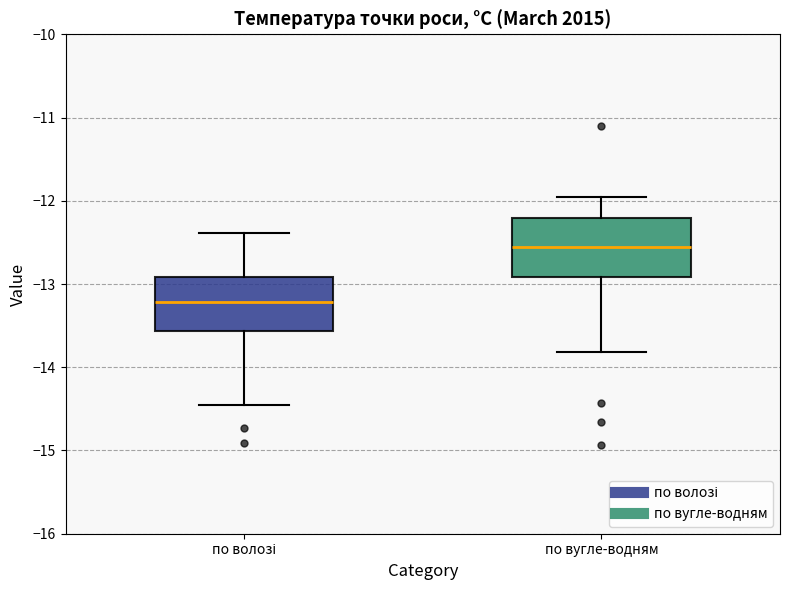

Reading left to right, read every box against the y-axis: the position of its median line, the range the box covers, and the ends of its whiskers. The values are not printed on the chart, so give them approximately, as read against the axis.

по волозі: median -13.2, box -13.6 to -12.9, whiskers -14.5 to -12.4
по вугле-водням: median -12.6, box -12.9 to -12.2, whiskers -13.8 to -12.0